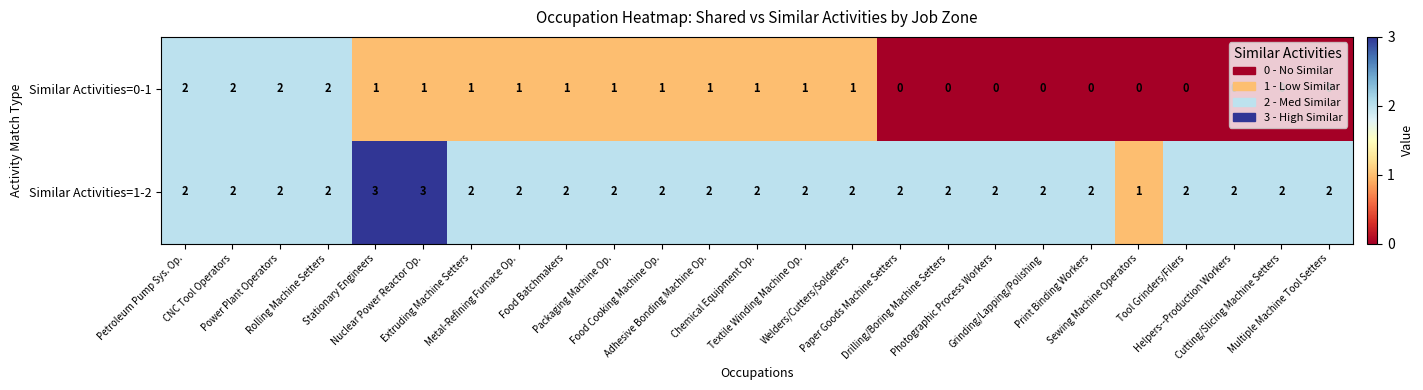

How many data points does each series have?

25